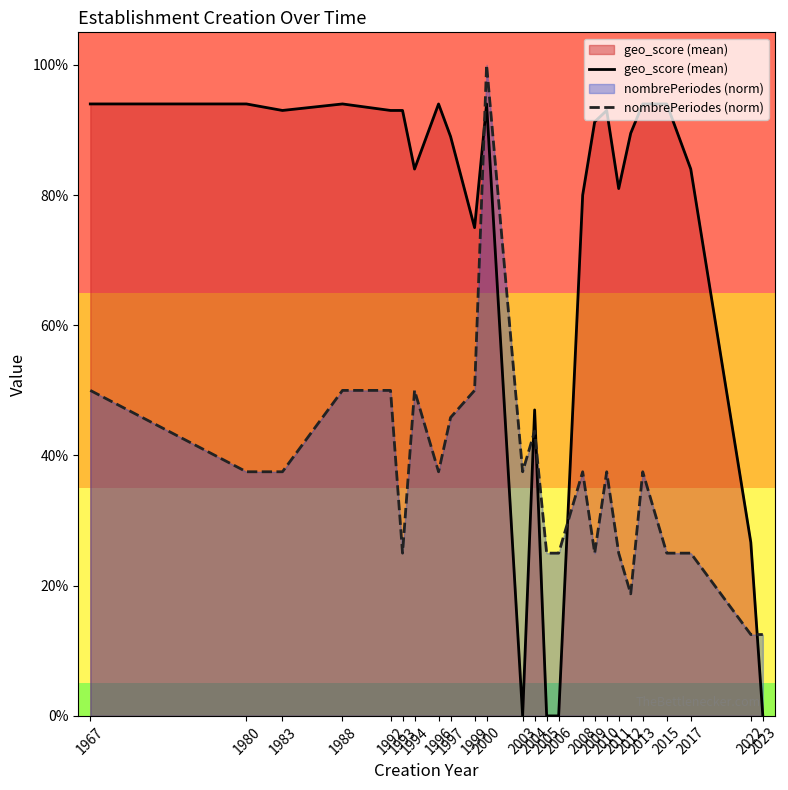

What is the difference between the maximum and second lowest values in the geo_score (mean) series?

0.9